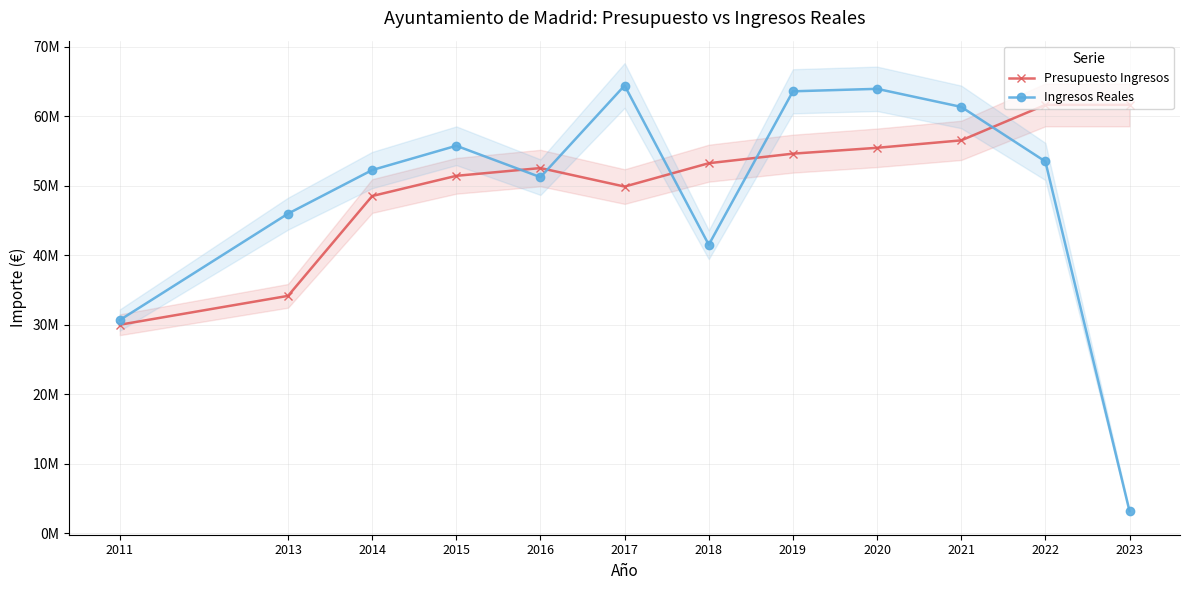

Does the chart have visible grid lines?

Yes